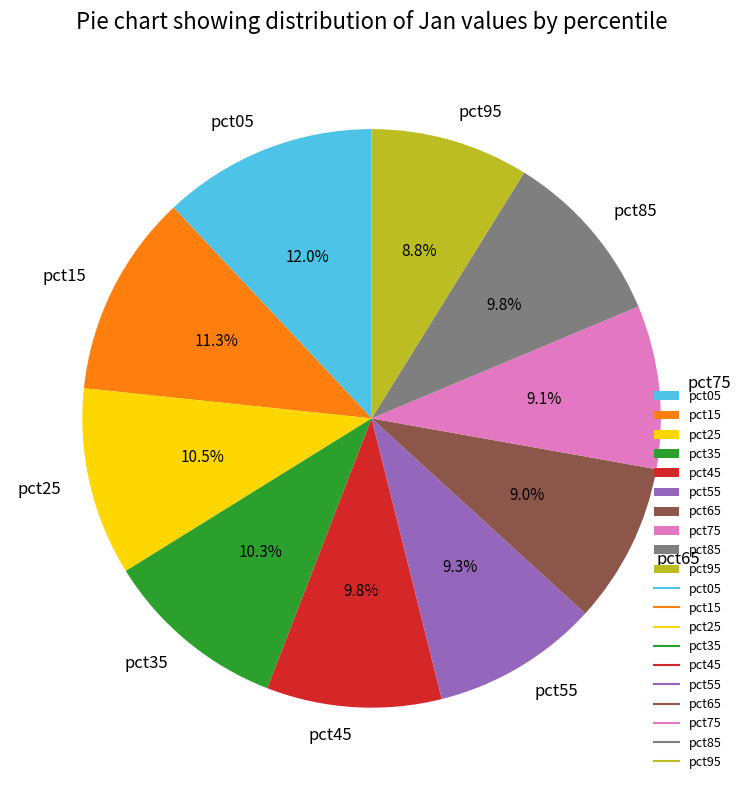

Does pct75 represent more than half of the total?

No